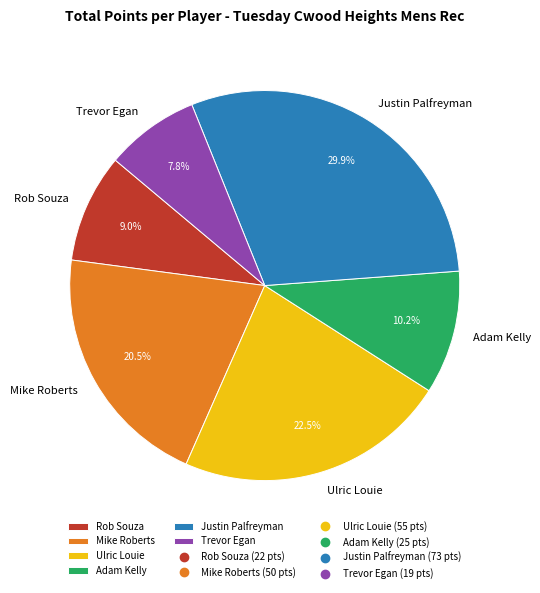

Rank the categories by value from highest to lowest.

Justin Palfreyman, Ulric Louie, Mike Roberts, Adam Kelly, Rob Souza, Trevor Egan